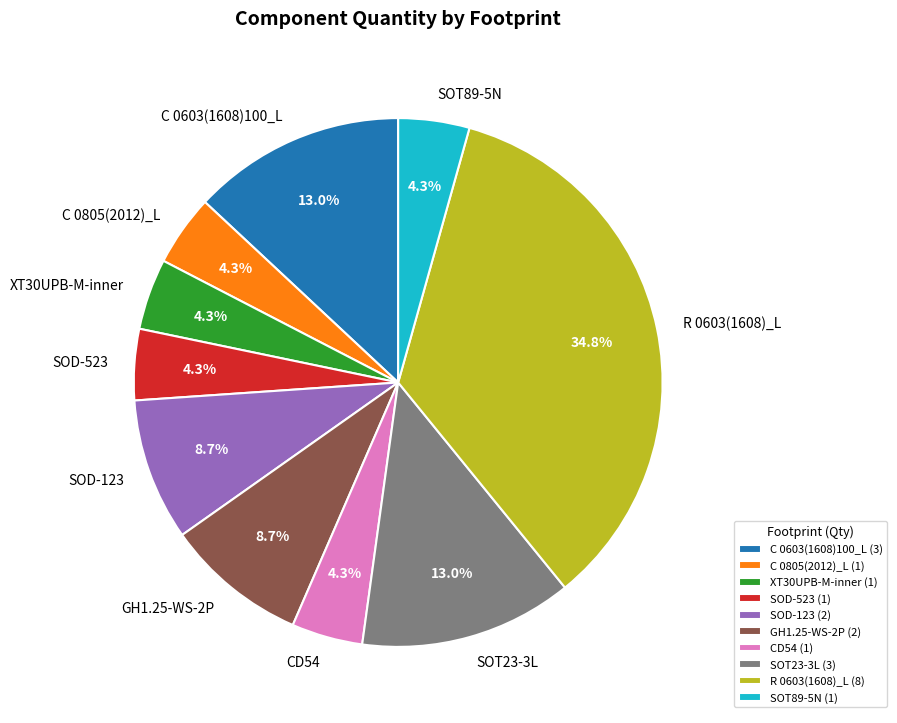

To the nearest percent, what portion does C 0805(2012)_L represent?

4%